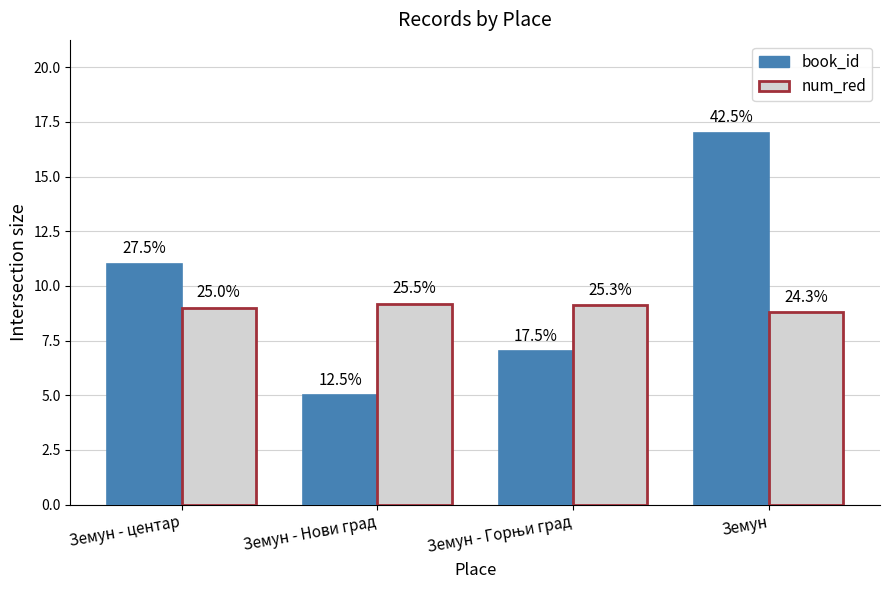

What position from the right is Земун - Горњи град?

2